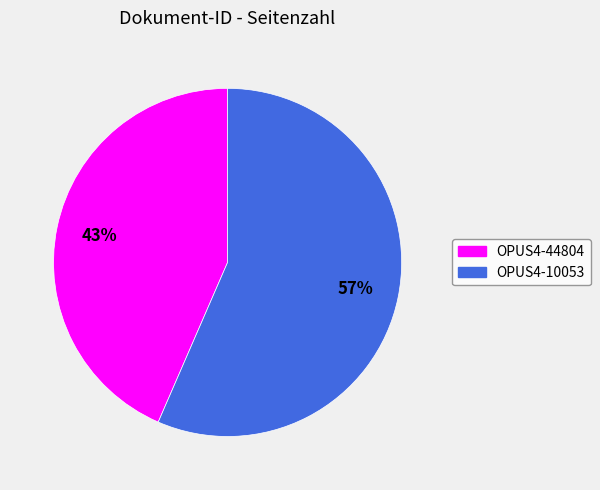

How many segments does this pie chart have?

2